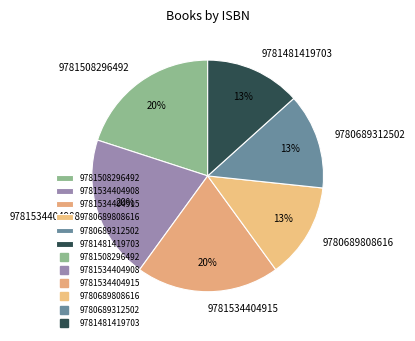

Is the sum of 9781508296492 and 9781534404915 greater than half?

No